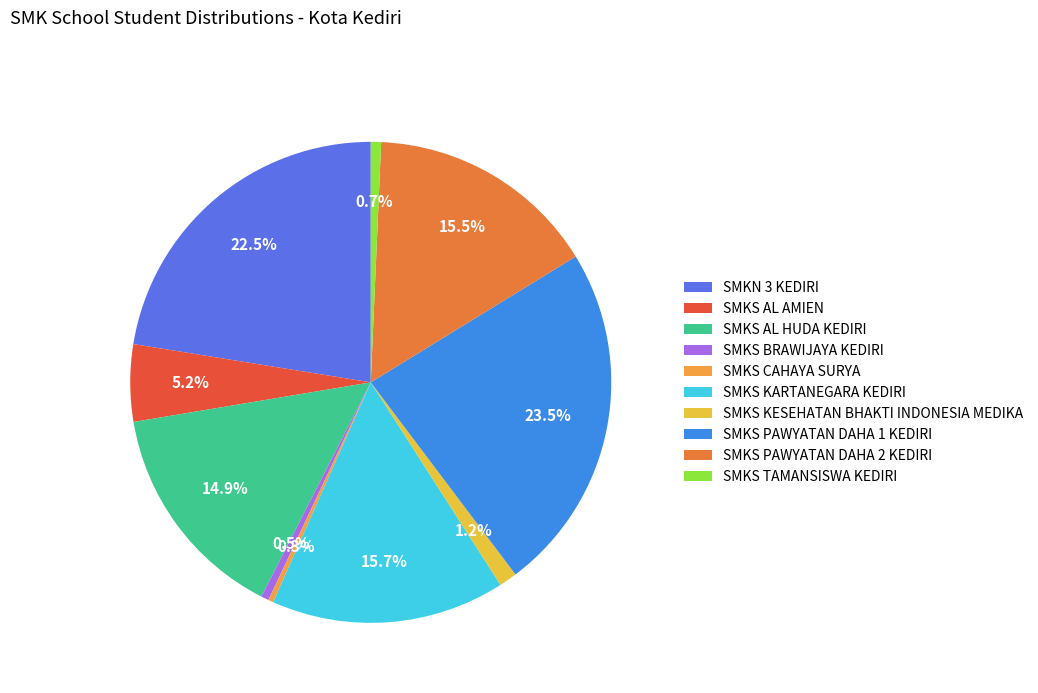

Between SMKN 3 KEDIRI and SMKS BRAWIJAYA KEDIRI, which is larger?

SMKN 3 KEDIRI